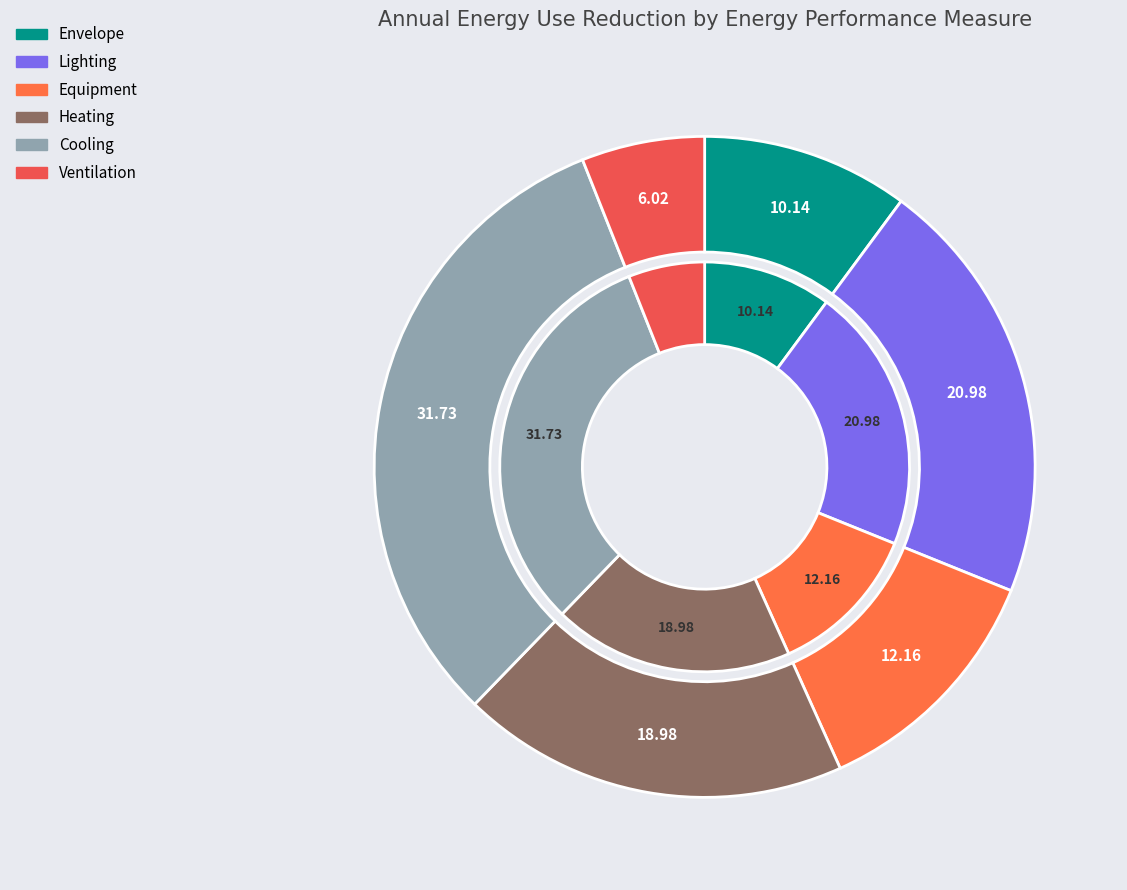

True or false: Cooling accounts for 20% of the total.

False